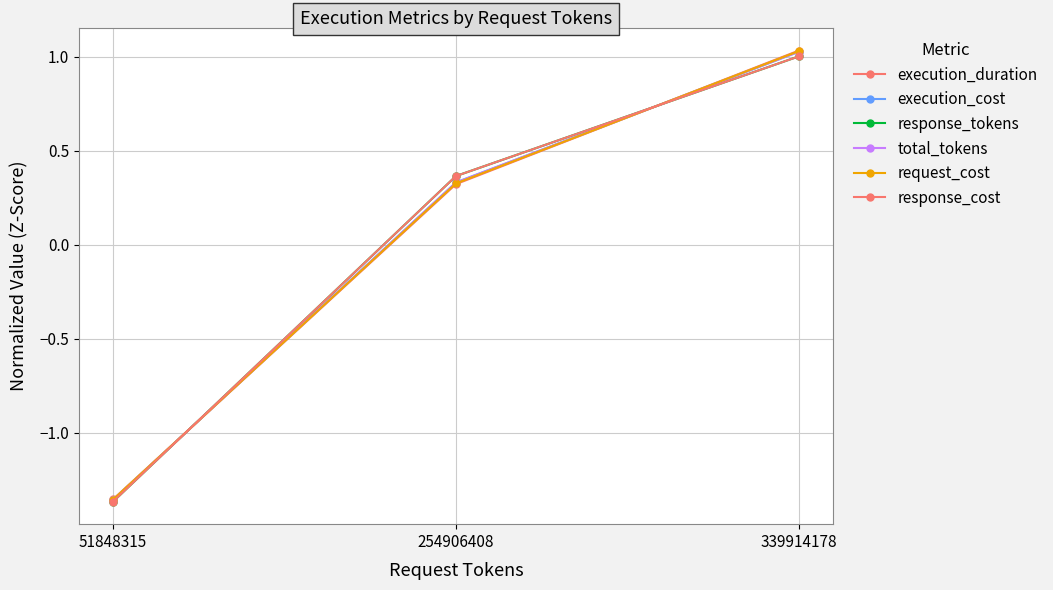

Between 254906408 and 339914178, which series saw the biggest shift?

execution_duration